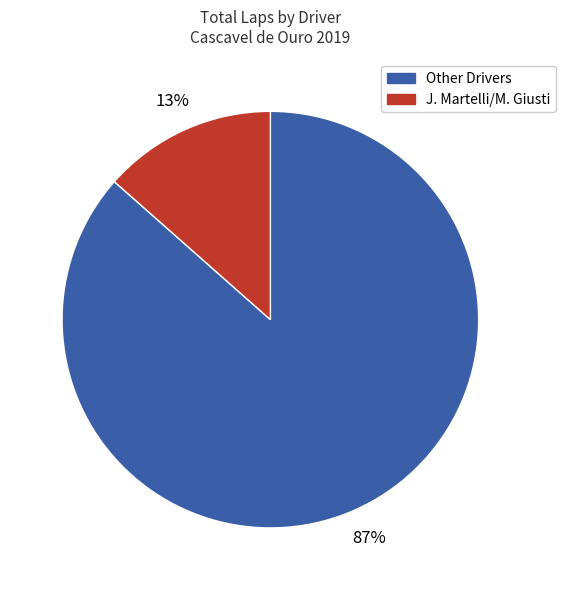

Is there a majority slice in this chart?

Yes